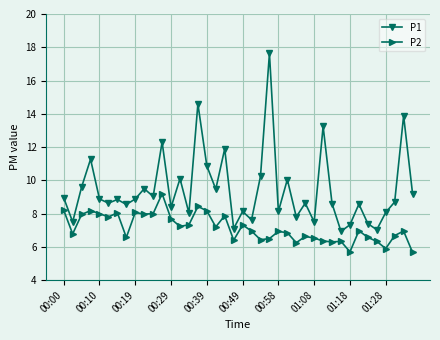

What is the highest value of the P1 series?

17.6